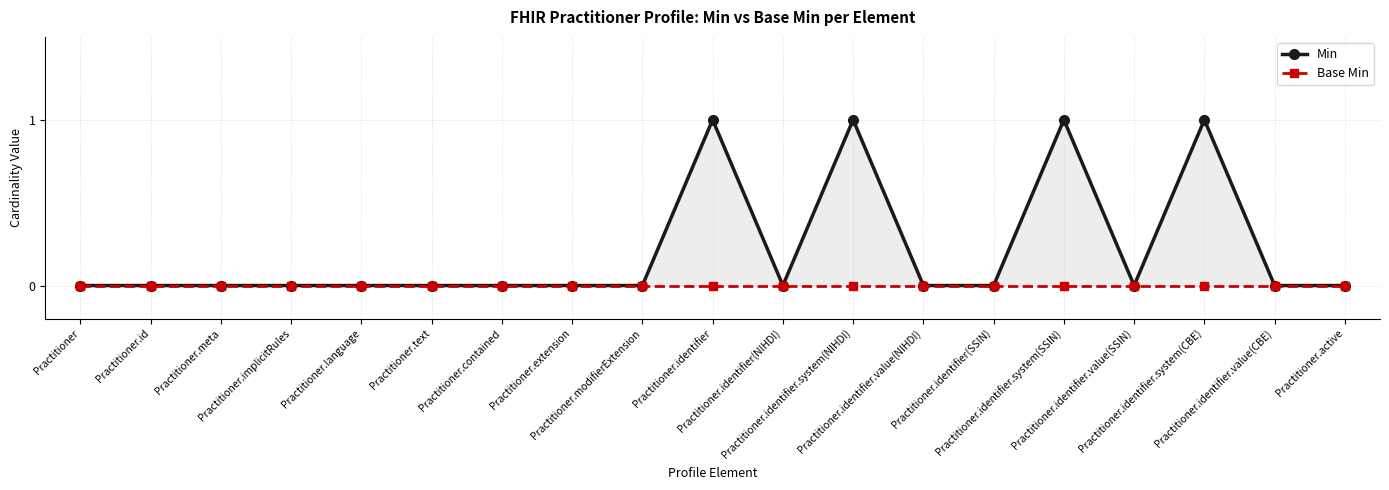

Between Practitioner.identifier(NIHDI) and Practitioner.identifier.value(NIHDI), which series saw the biggest shift?

Min